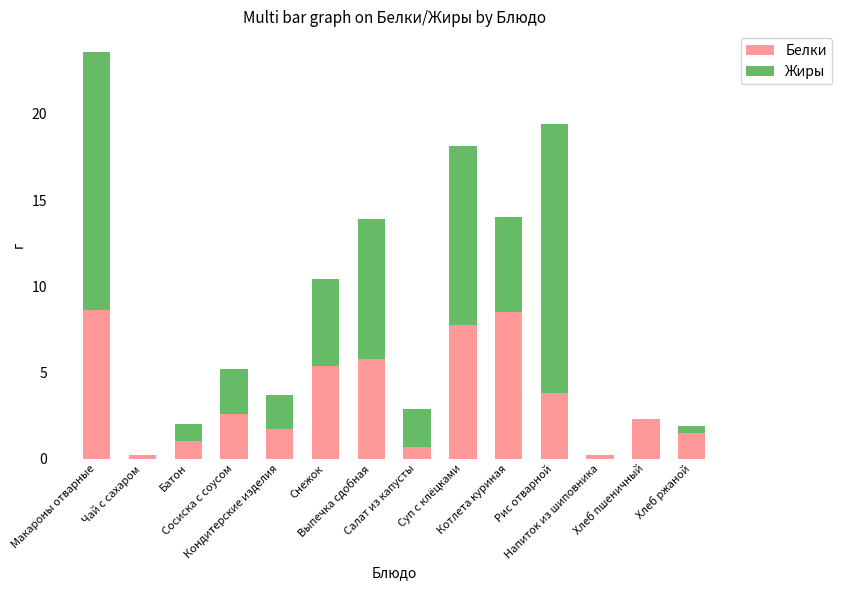

What is the maximum value for Белки?

8.6